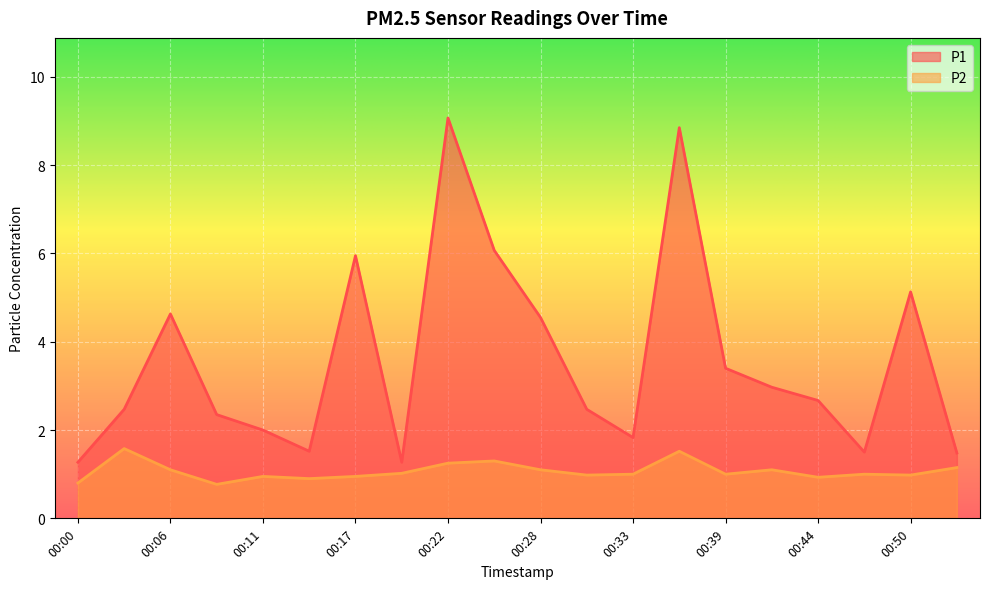

Which series has the widest spread of values?

P1